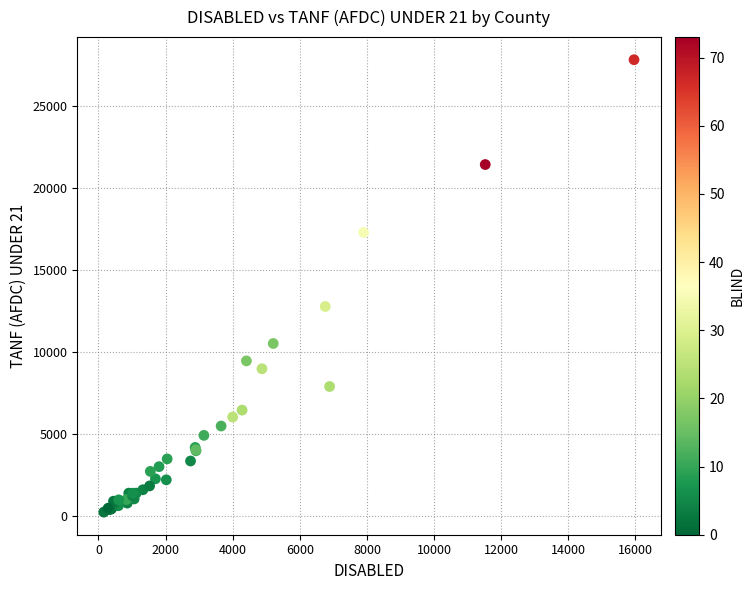

What Y value in the scatter plot is closest to 14012?

12758